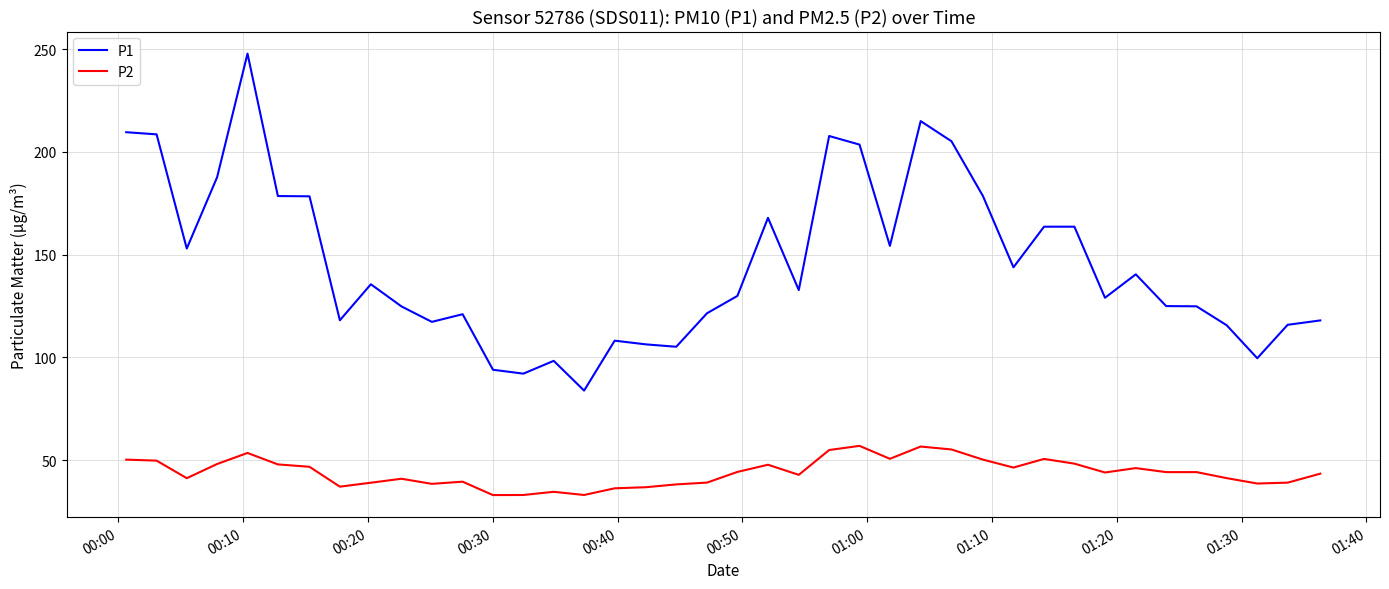

Which series has the largest range (max minus min)?

P1